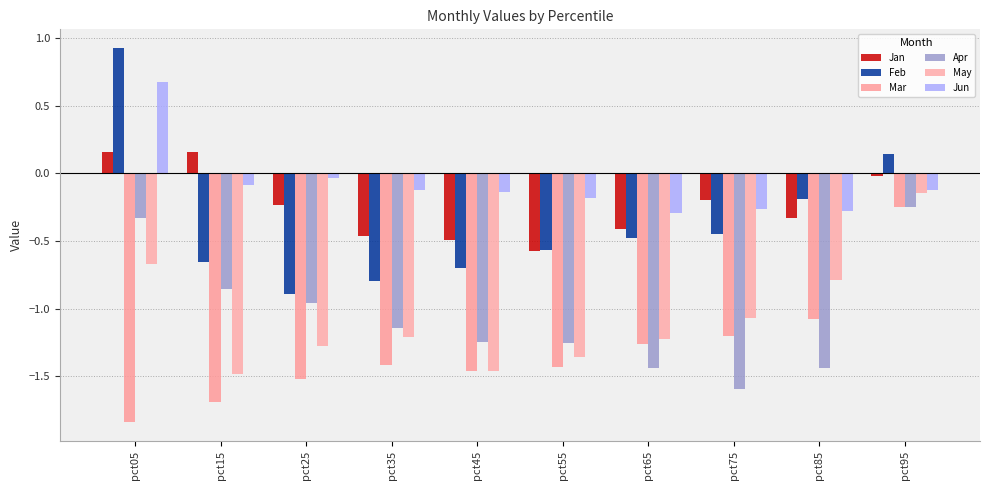

True or false: May has a value of -2.1 at pct15.

False